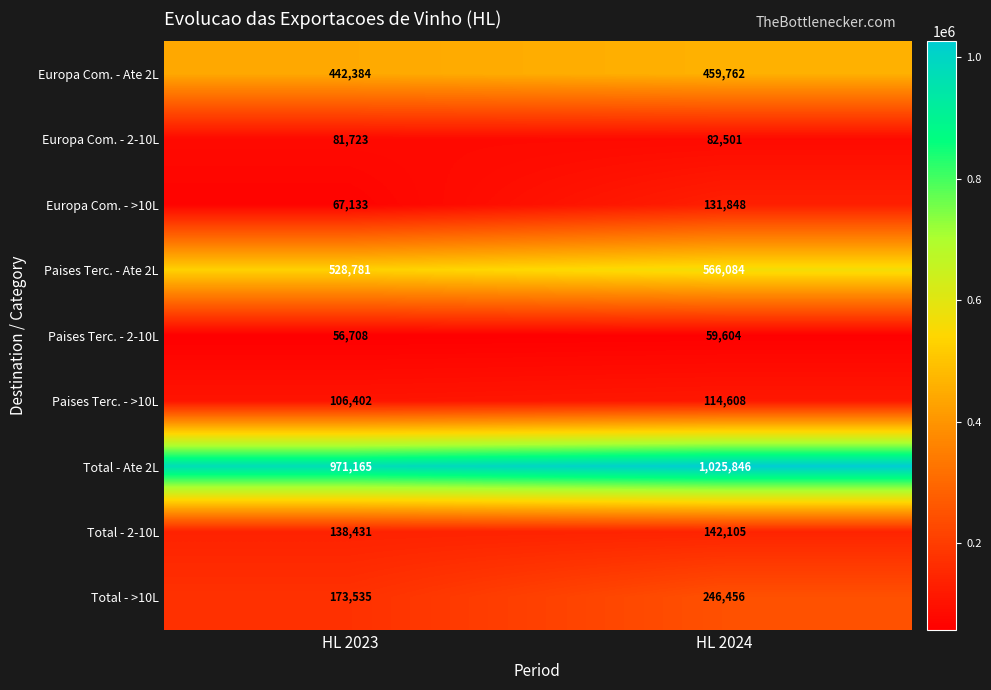

Reading right to left, what are all the values shown in this chart?

Europa Com. - Ate 2L: 459762	442384
Europa Com. - 2-10L: 82501	81723
Europa Com. - >10L: 131848	67133
Paises Terc. - Ate 2L: 566084	528781
Paises Terc. - 2-10L: 59604	56708
Paises Terc. - >10L: 114608	106402
Total - Ate 2L: 1025846	971165
Total - 2-10L: 142105	138431
Total - >10L: 246456	173535